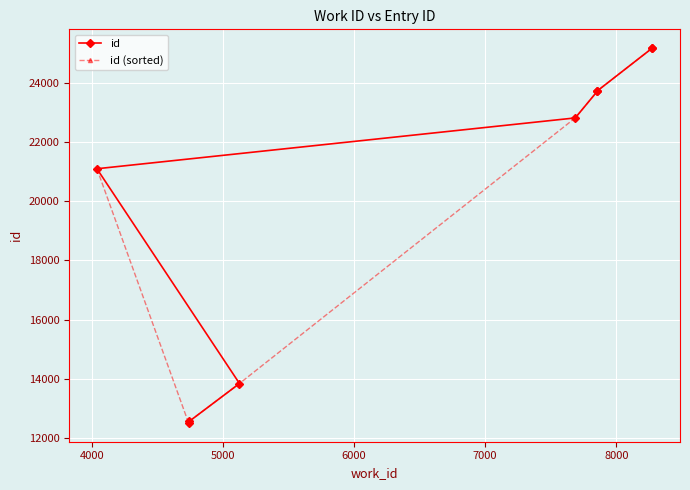

What are all the series names shown in the legend?

id, id (sorted)